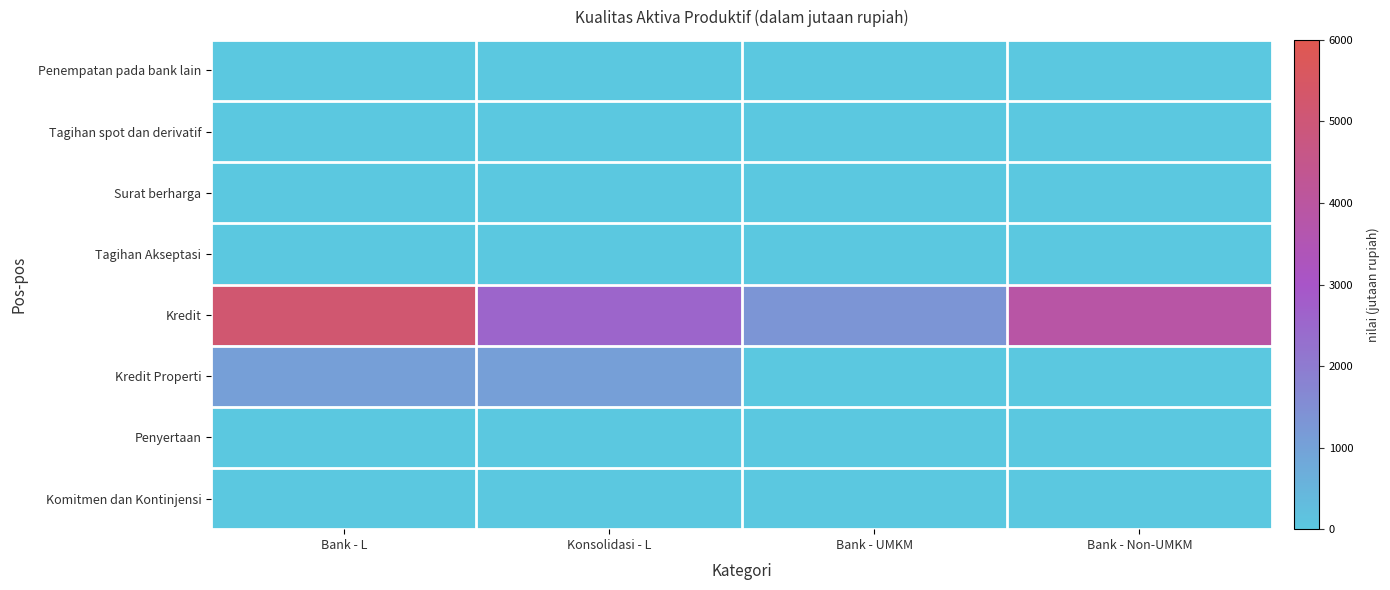

Reading left to right, what are all the values shown in this chart?

Penempatan pada bank lain: Bank - L=0.0	Konsolidasi - L=0.0	Bank - UMKM=0.0	Bank - Non-UMKM=0.0
Tagihan spot dan derivatif: Bank - L=0.0	Konsolidasi - L=0.0	Bank - UMKM=0.0	Bank - Non-UMKM=0.0
Surat berharga: Bank - L=0.0	Konsolidasi - L=0.0	Bank - UMKM=0.0	Bank - Non-UMKM=0.0
Tagihan Akseptasi: Bank - L=0.0	Konsolidasi - L=0.0	Bank - UMKM=0.0	Bank - Non-UMKM=0.0
Kredit: Bank - L=5168.0	Konsolidasi - L=2563.0	Bank - UMKM=1319.0	Bank - Non-UMKM=3849.0
Kredit Properti: Bank - L=1078.0	Konsolidasi - L=1078.0	Bank - UMKM=0.0	Bank - Non-UMKM=0.0
Penyertaan: Bank - L=0.0	Konsolidasi - L=0.0	Bank - UMKM=0.0	Bank - Non-UMKM=0.0
Komitmen dan Kontinjensi: Bank - L=0.0	Konsolidasi - L=0.0	Bank - UMKM=0.0	Bank - Non-UMKM=0.0